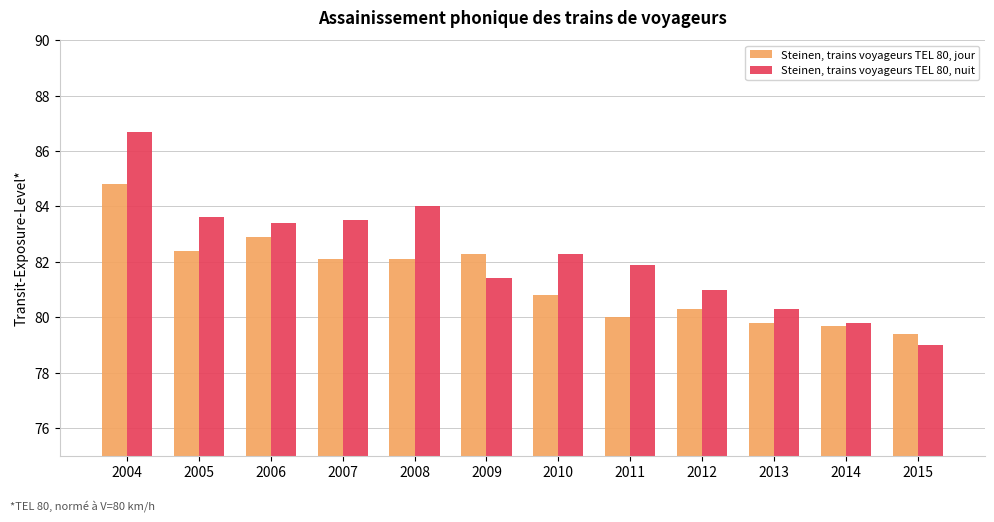

List the series in order of their overall mean, highest first.

Steinen, trains voyageurs TEL 80, nuit, Steinen, trains voyageurs TEL 80, jour